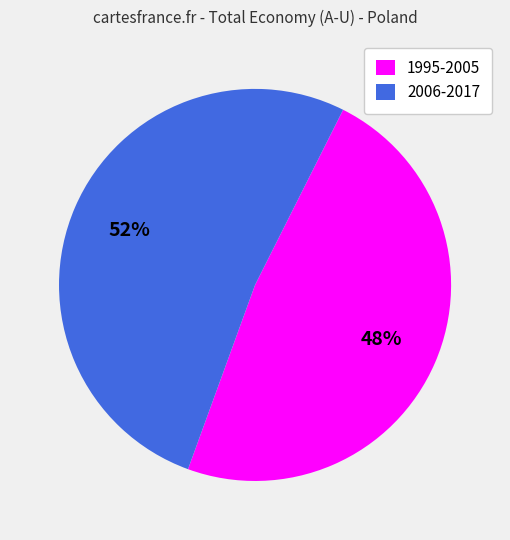

What percentage is the 1995-2005 slice, to the nearest percent?

48%